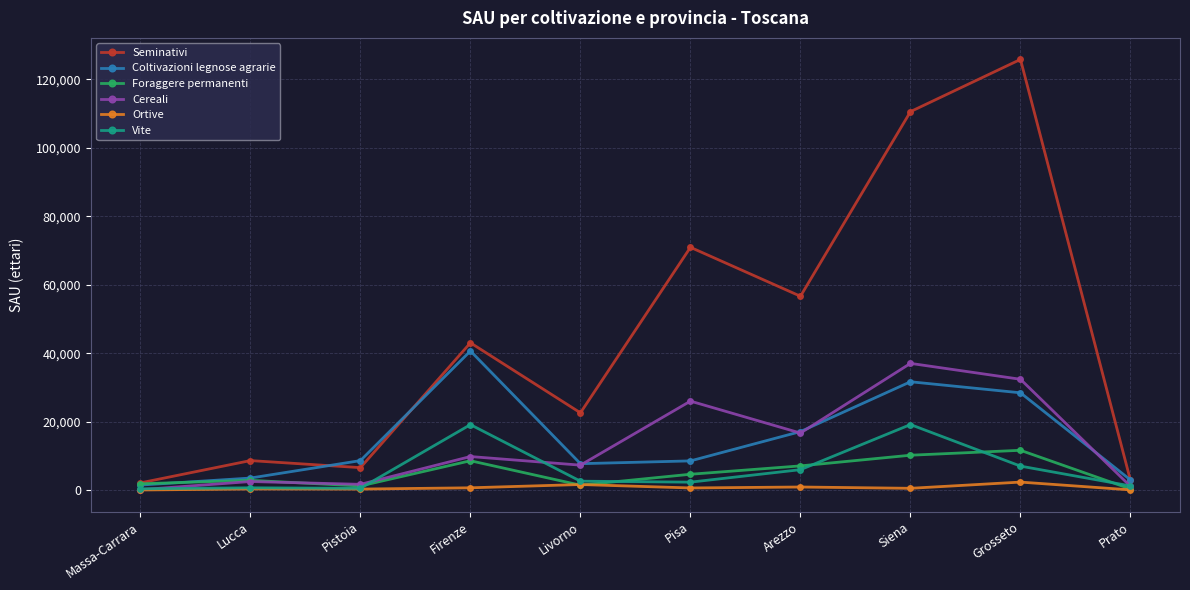

At which label does Cereali reach its peak?

Siena